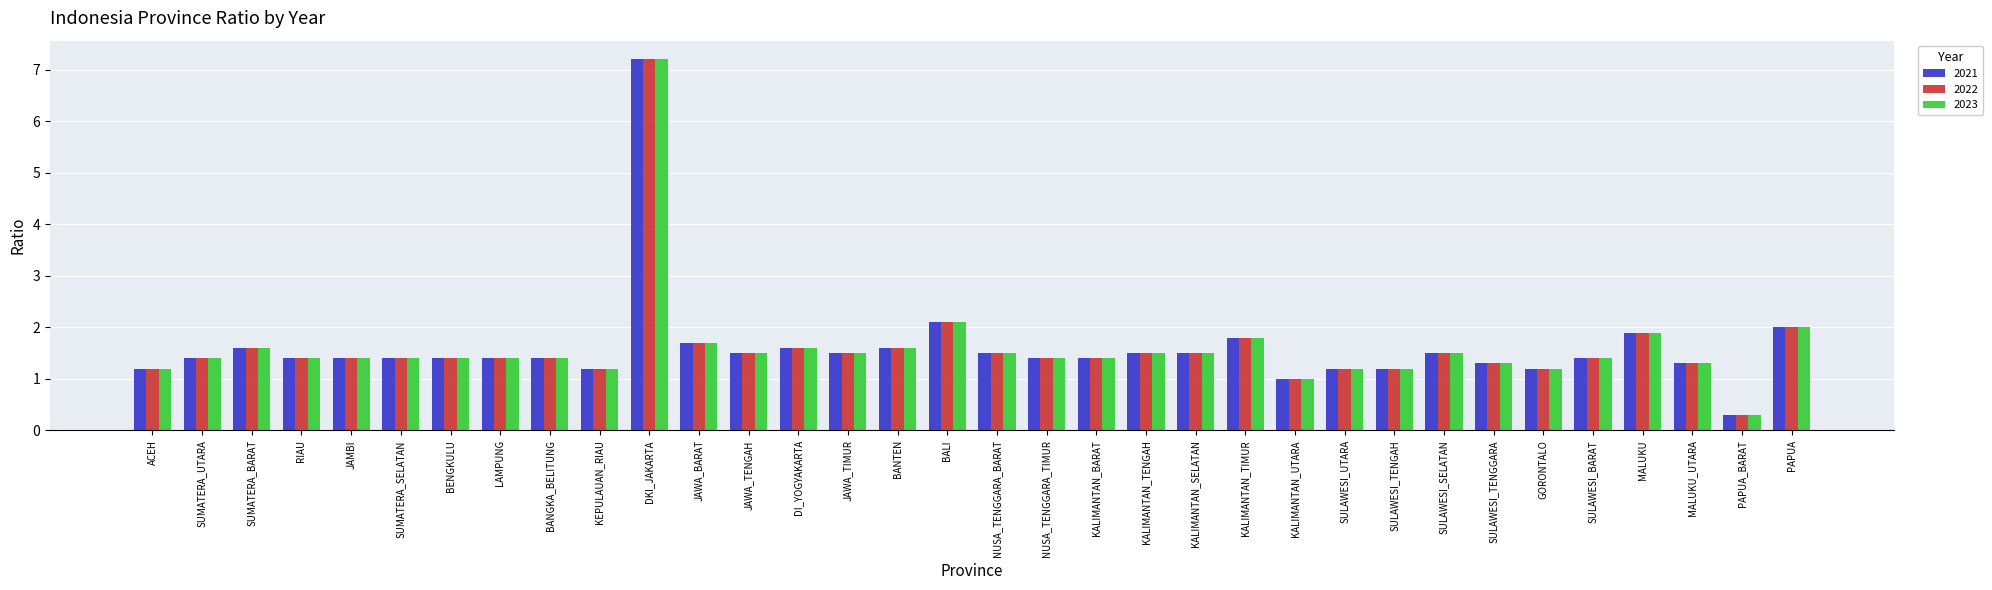

How many series are shown in this chart?

3